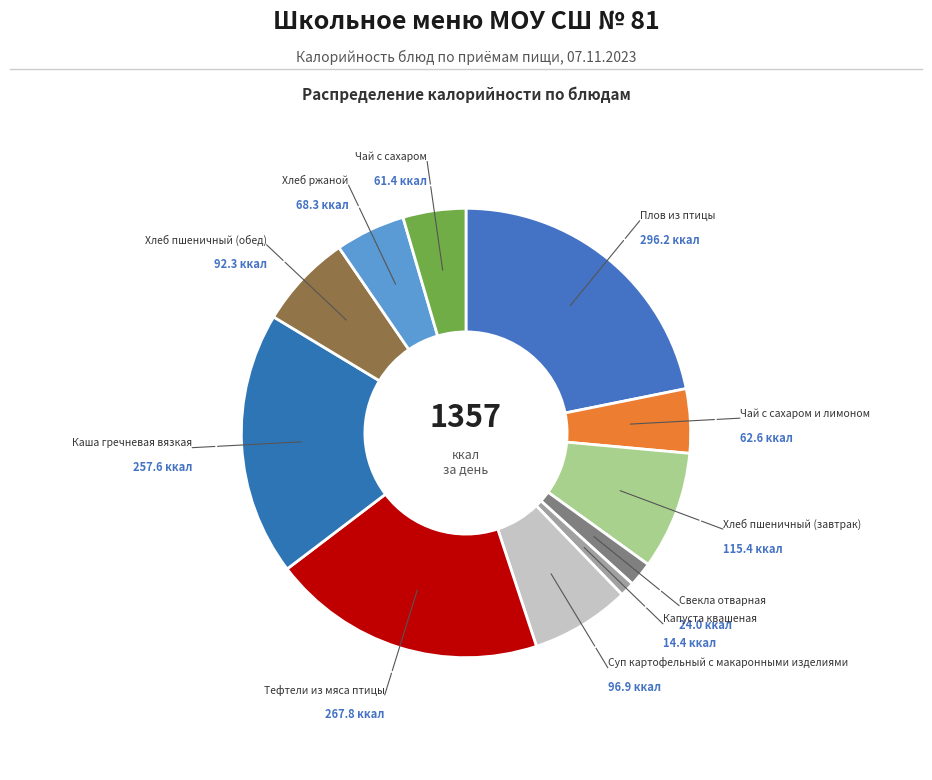

How many slices are in this pie chart?

11